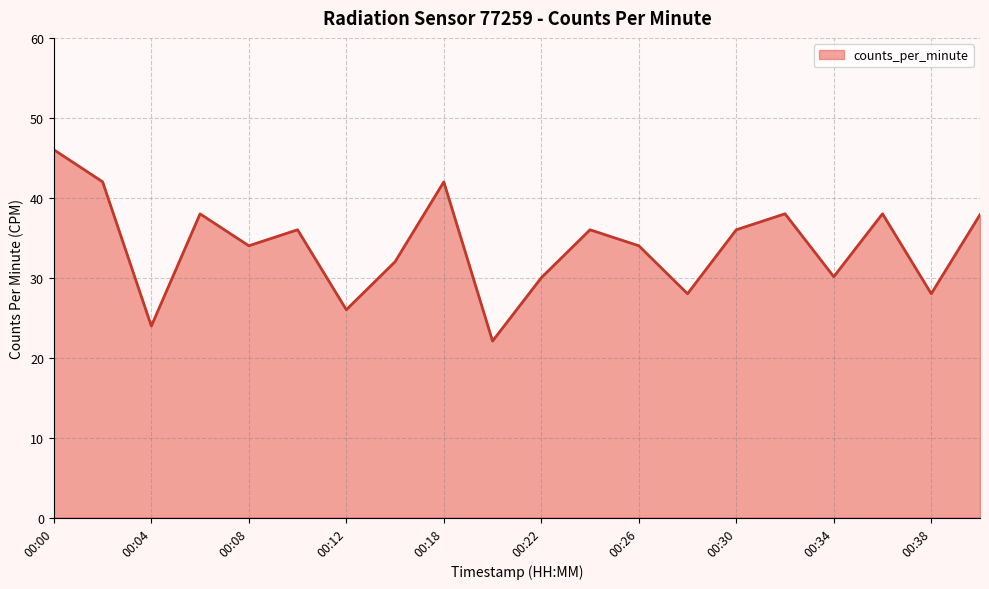

What is the greatest value displayed?

46.0